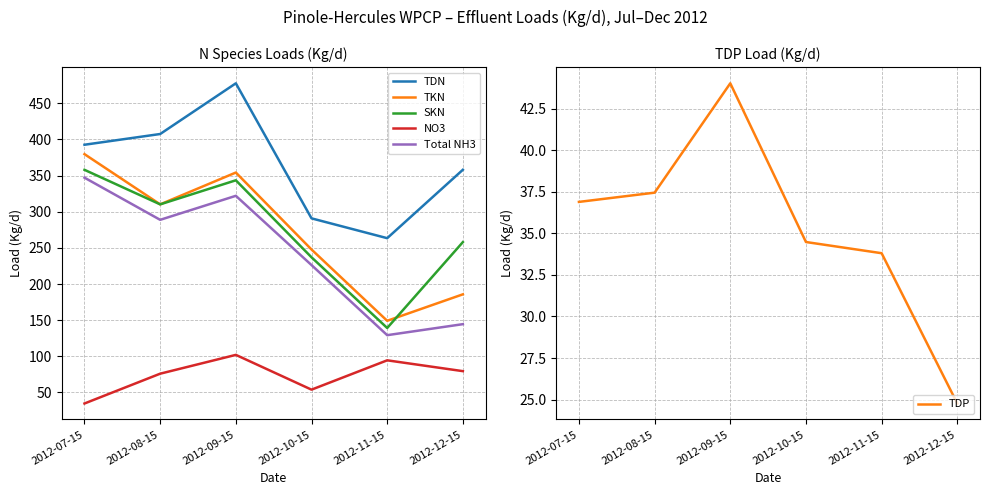

Does the chart have visible grid lines?

Yes